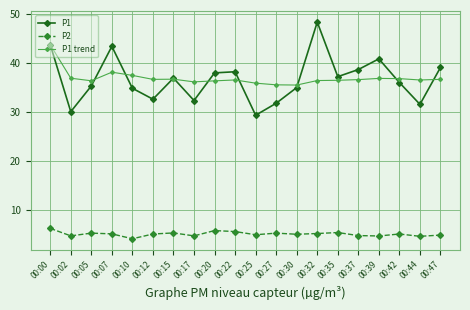

Which series has the widest spread of values?

P1